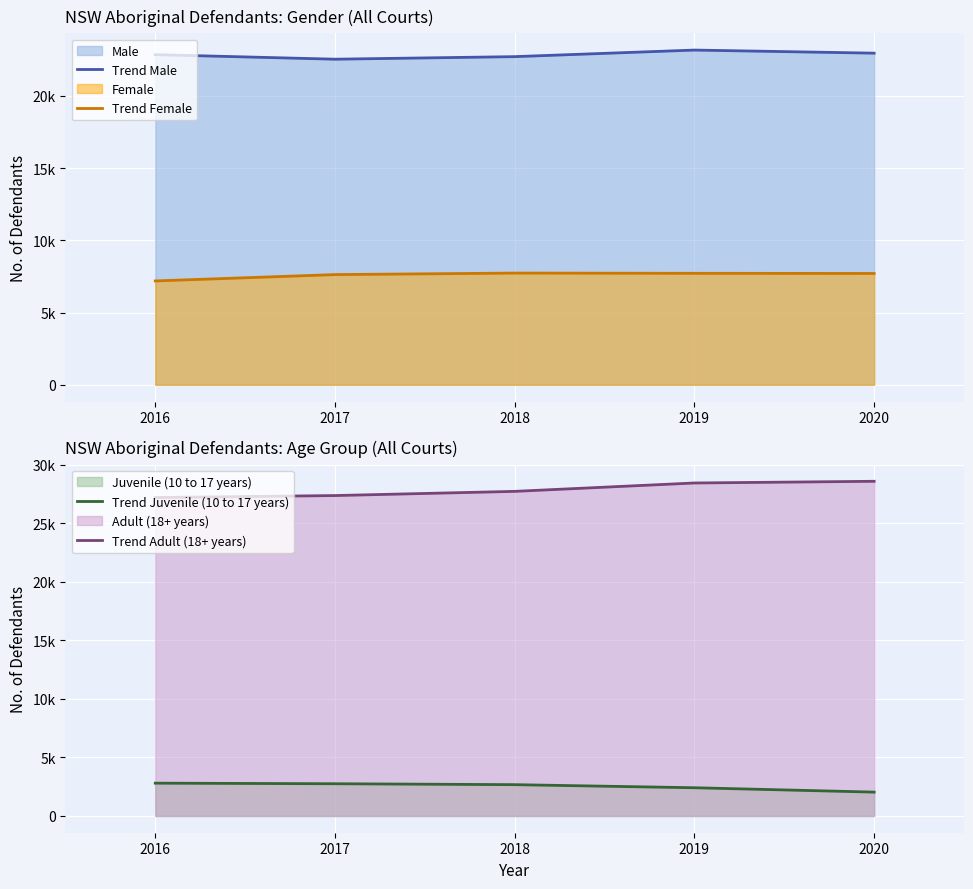

What is the difference between the Trend Adult (18+ years) values at 2018 and 2017?

358